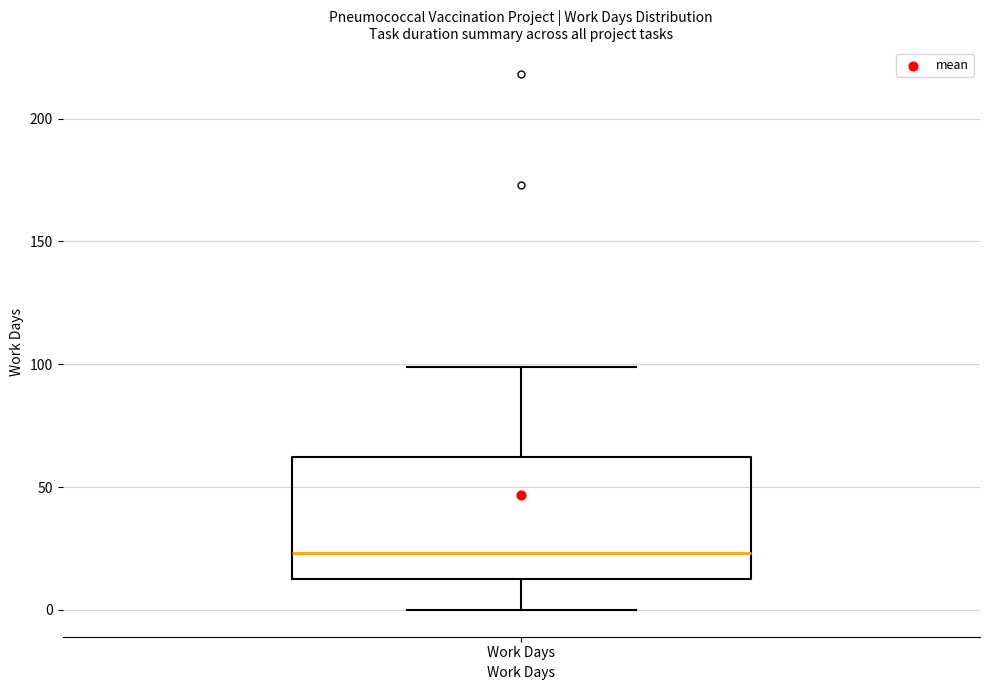

Read this box plot against the y-axis: the position of the median line, the range covered by the box, and the ends of both whiskers. The values are not printed on the chart, so give them approximately, as read against the axis.

median 25, box 15 to 60, whiskers 0 to 100